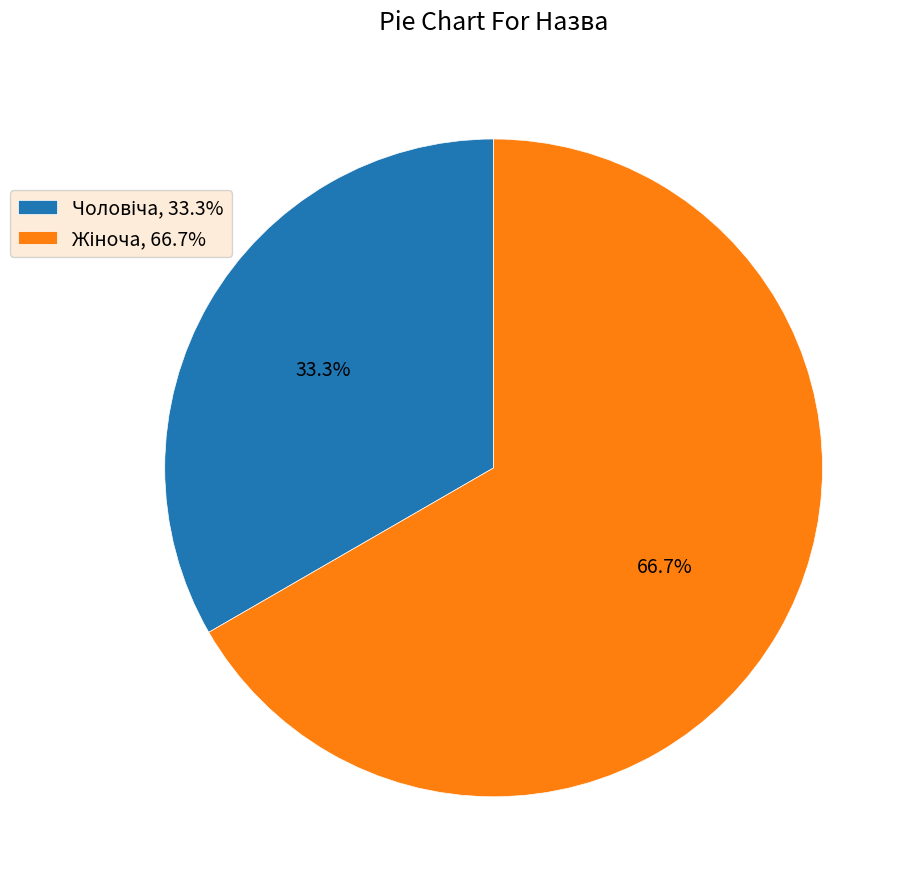

Does any single category account for the majority?

Yes